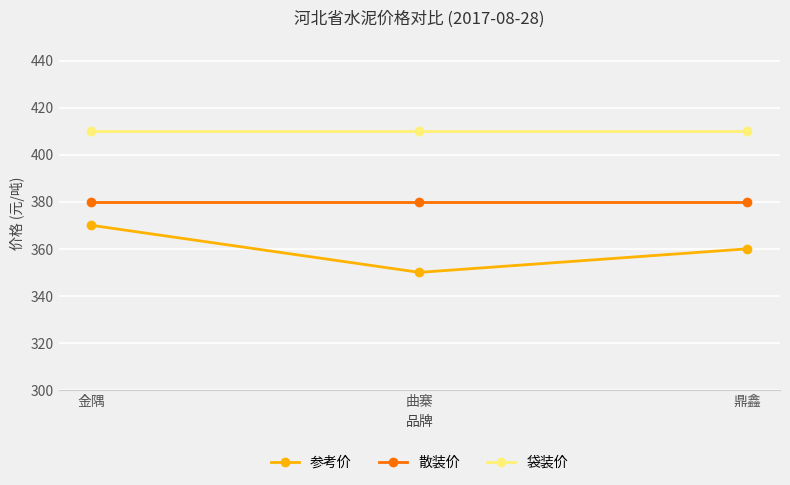

What is the label of the 2nd point from the right?

曲寨